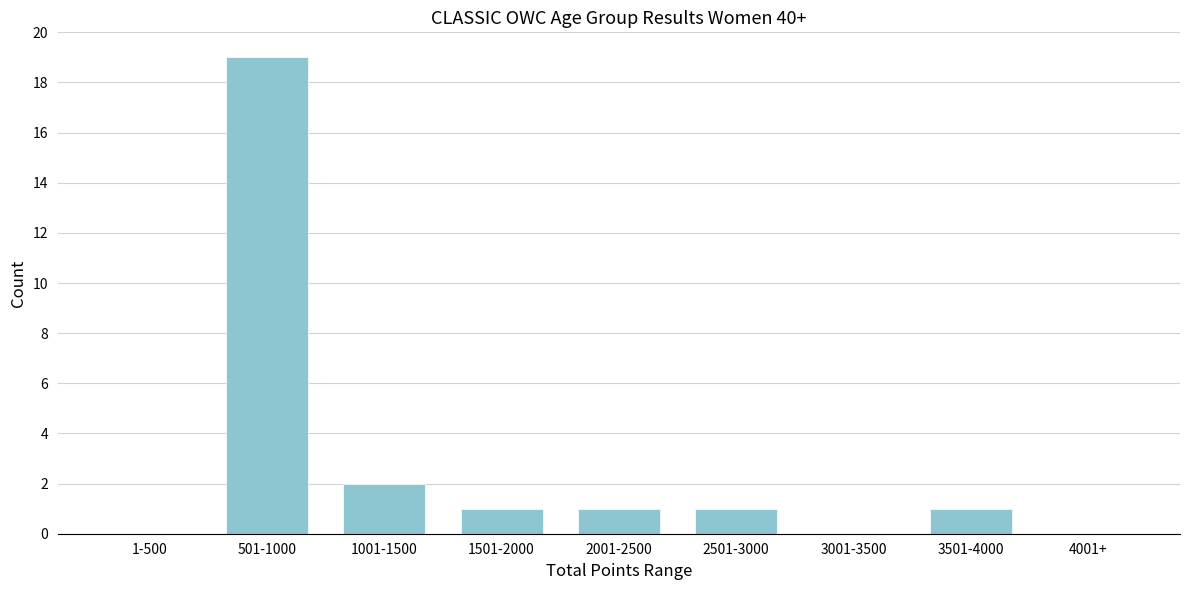

Reading left to right, list all the values displayed in this chart.

1-500=0	501-1000=19	1001-1500=2	1501-2000=1	2001-2500=1	2501-3000=1	3001-3500=0	3501-4000=1	4001+=0